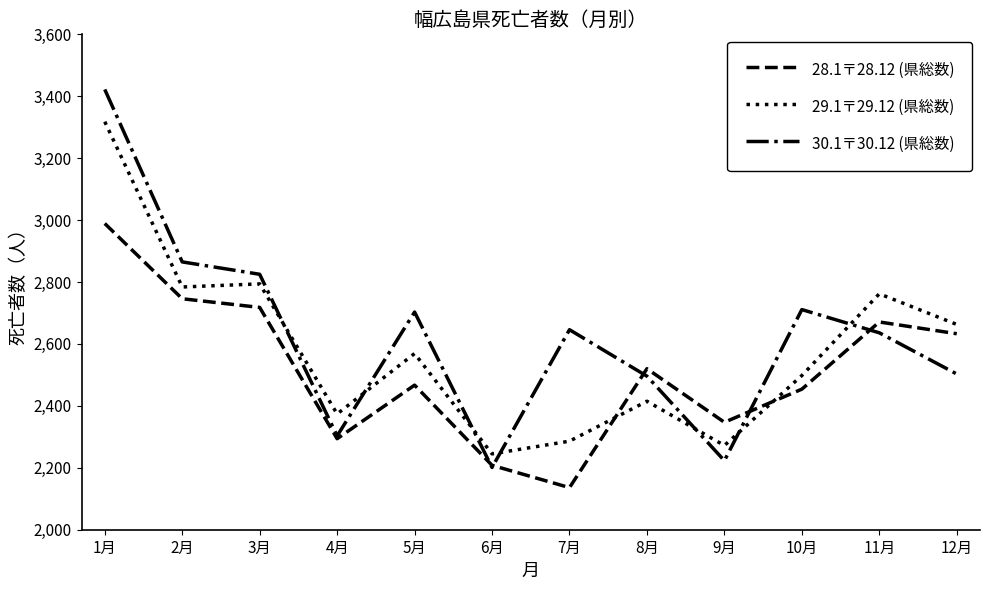

At which label does 28.1〒28.12 (県総数) first exceed 2520?

1月